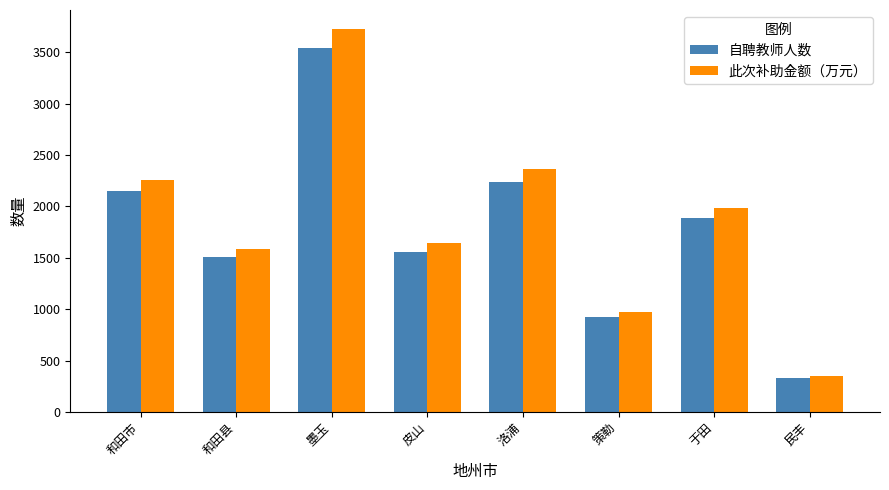

At 于田, list the series in order from largest to smallest.

此次补助金额（万元）, 自聘教师人数